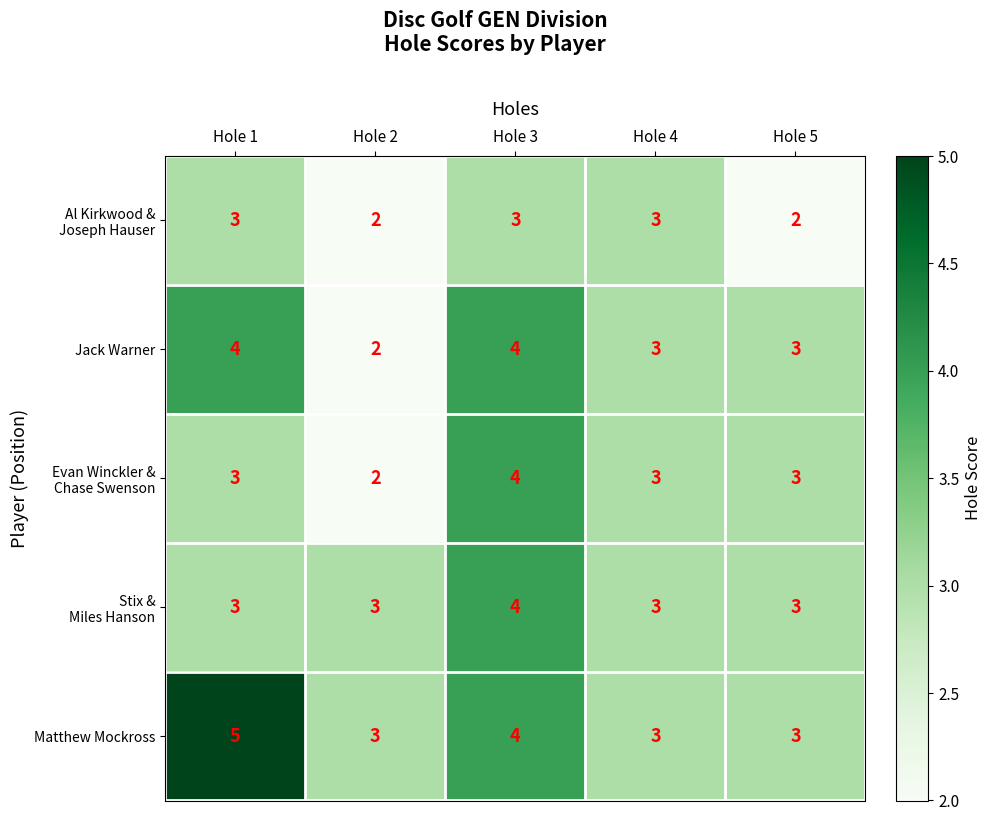

What is the highest value of the Jack Warner series?

4